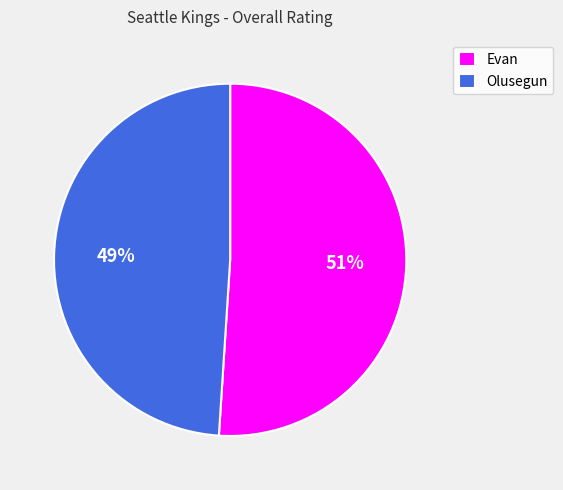

Approximately how many times larger is the value at Evan compared to Olusegun?

1.0